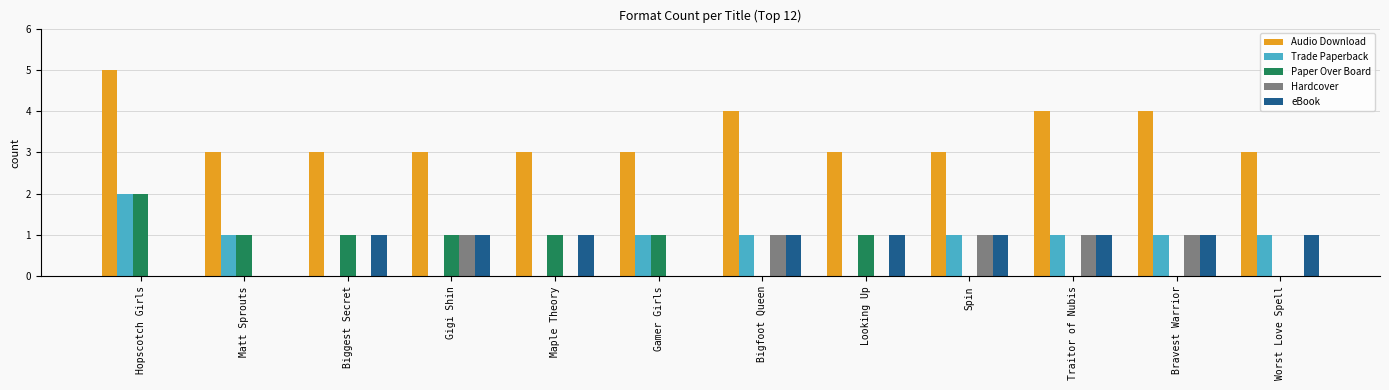

At which category does the chart reach its peak across all series?

Hopscotch Girls